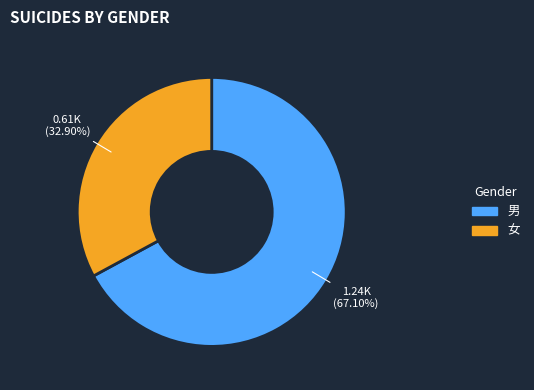

True or false: 女 accounts for 40% of the total.

False